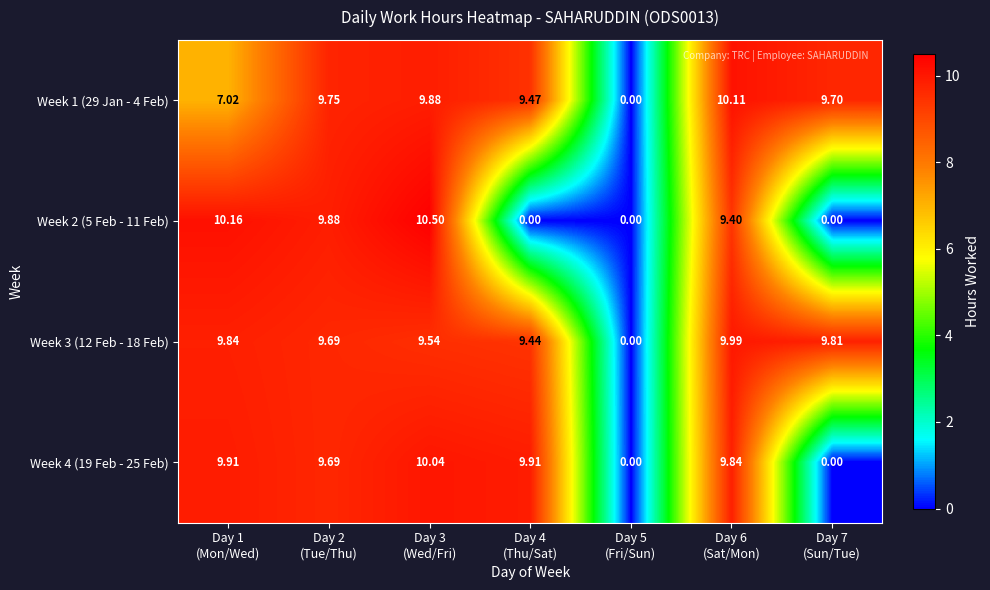

List the series in order of their peak value, highest first.

Week 2 (5 Feb - 11 Feb), Week 1 (29 Jan - 4 Feb), Week 4 (19 Feb - 25 Feb), Week 3 (12 Feb - 18 Feb)